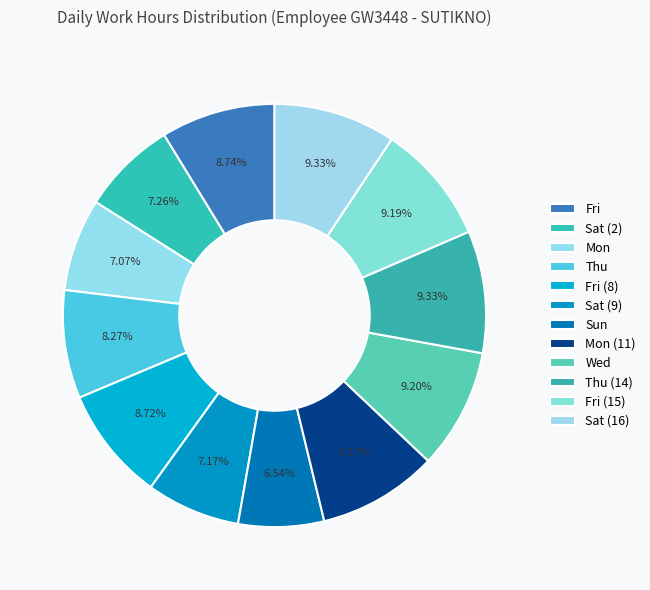

How many segments does this pie chart have?

12